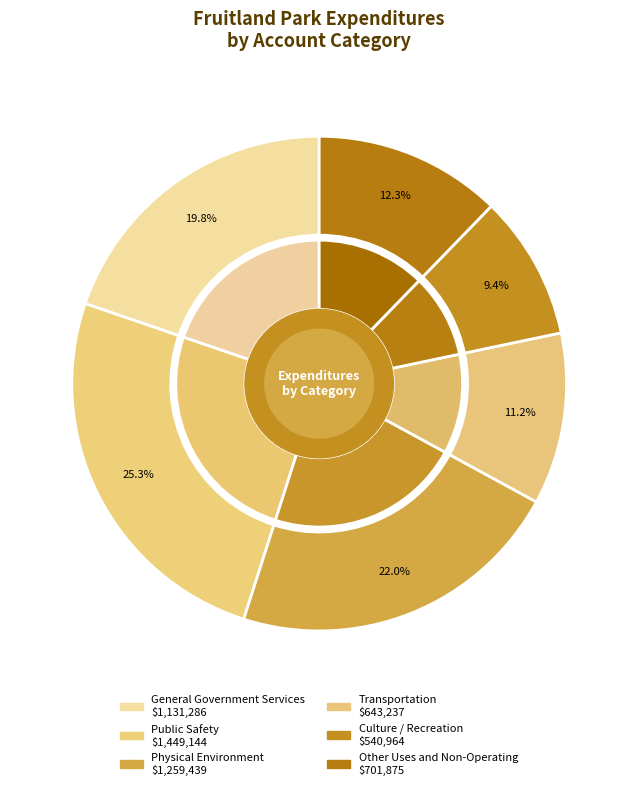

How many slices are in this pie chart?

6